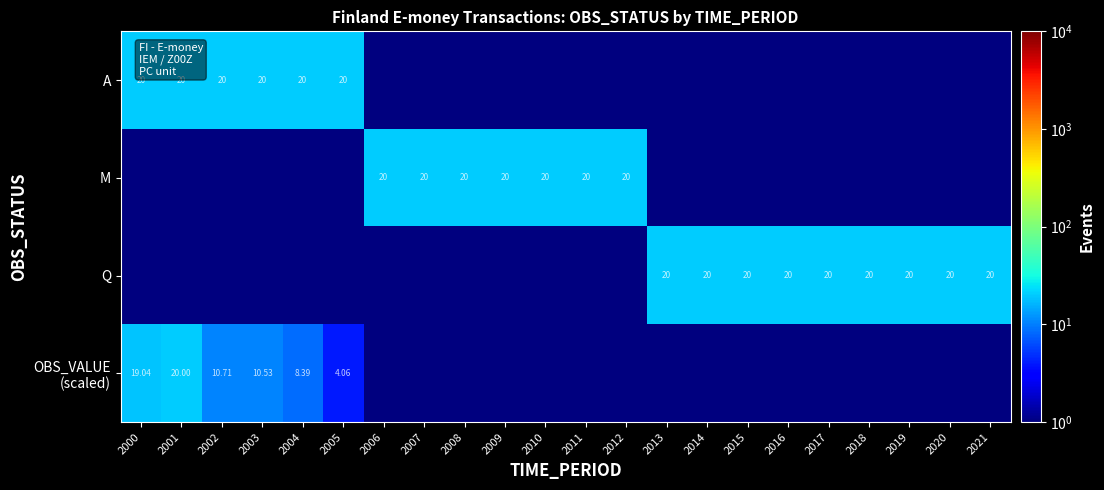

Between 2011 and 2014, which is larger?

2011